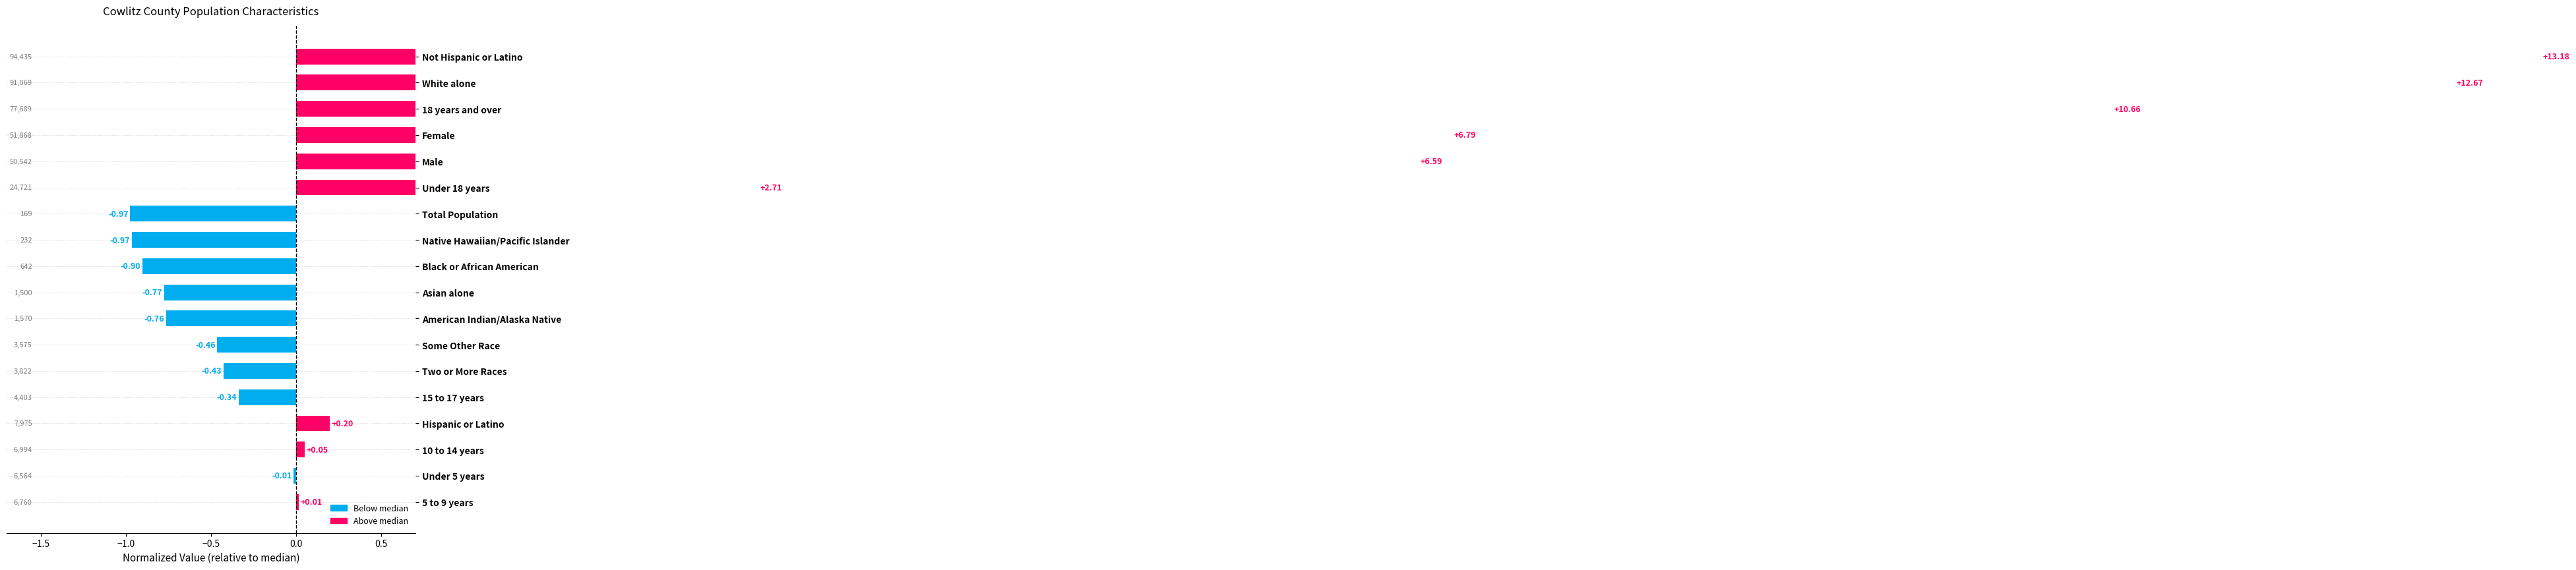

What is the sum of the values at 10 to 14 years and Black or African American?

-0.9